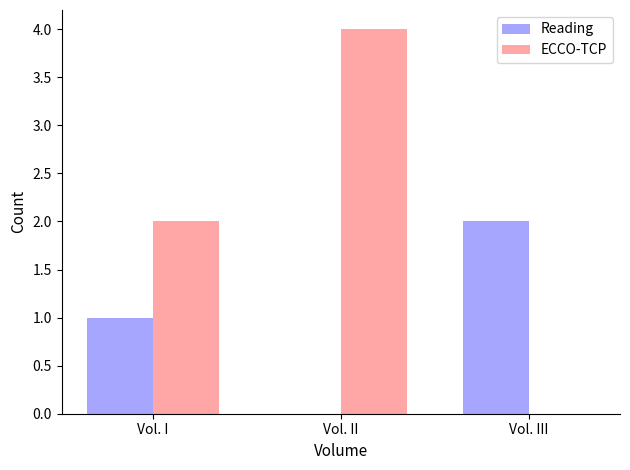

Count the number of data series in this chart.

2